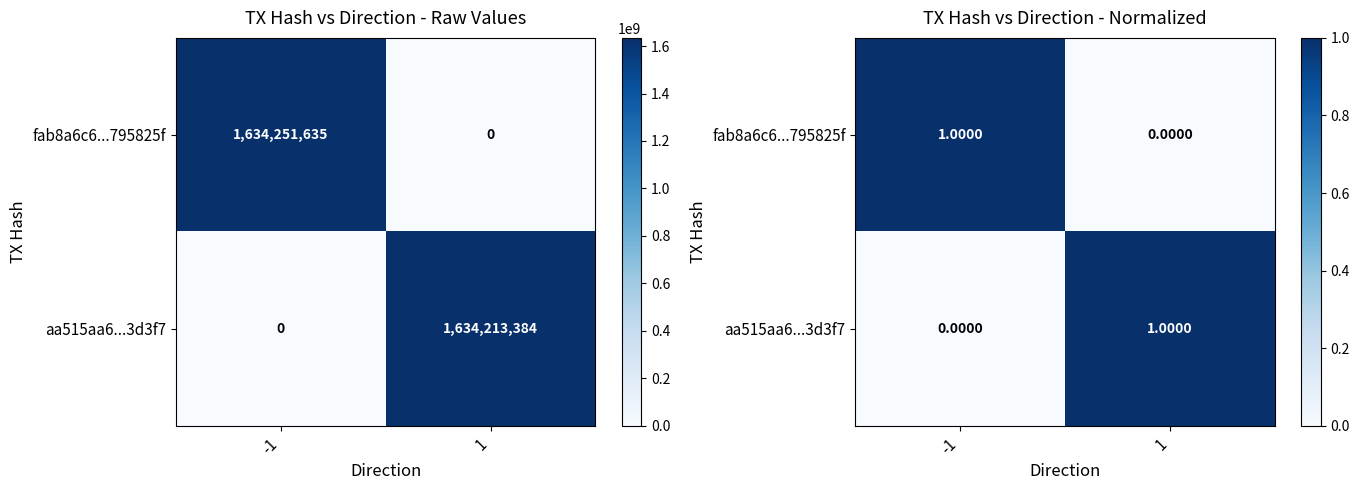

What is the greatest value displayed?

1.0